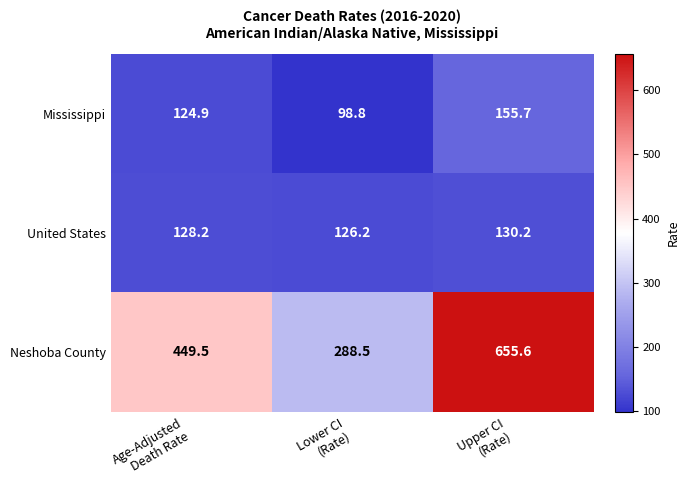

What is the average value of the United States series?

128.2